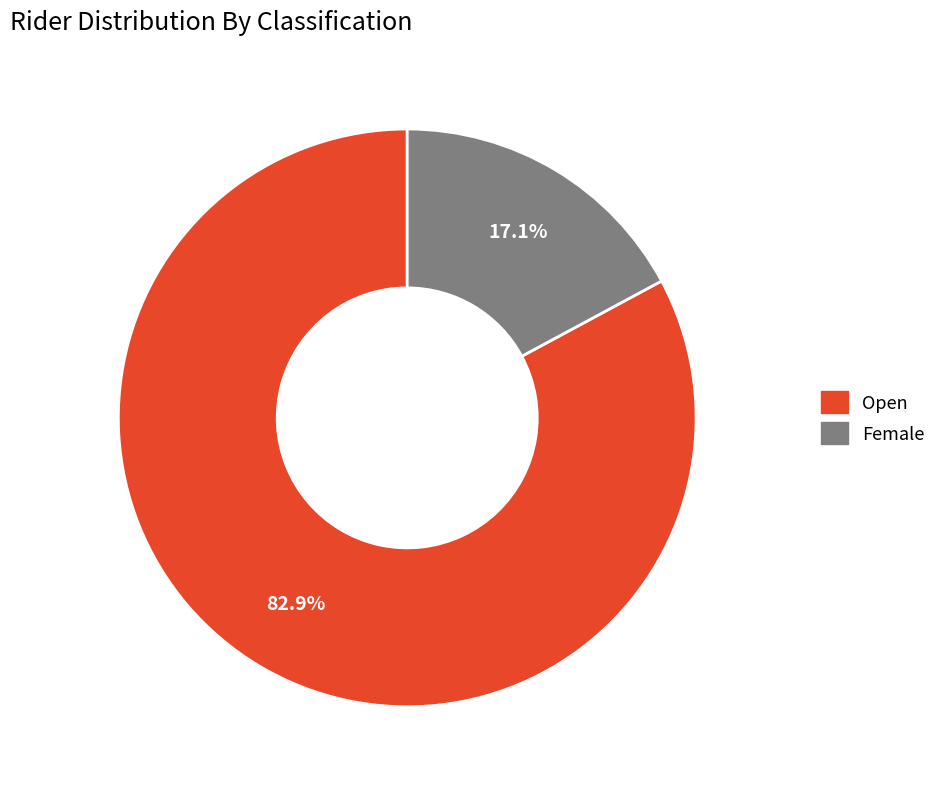

Is there any slice that represents more than half of the pie?

Yes